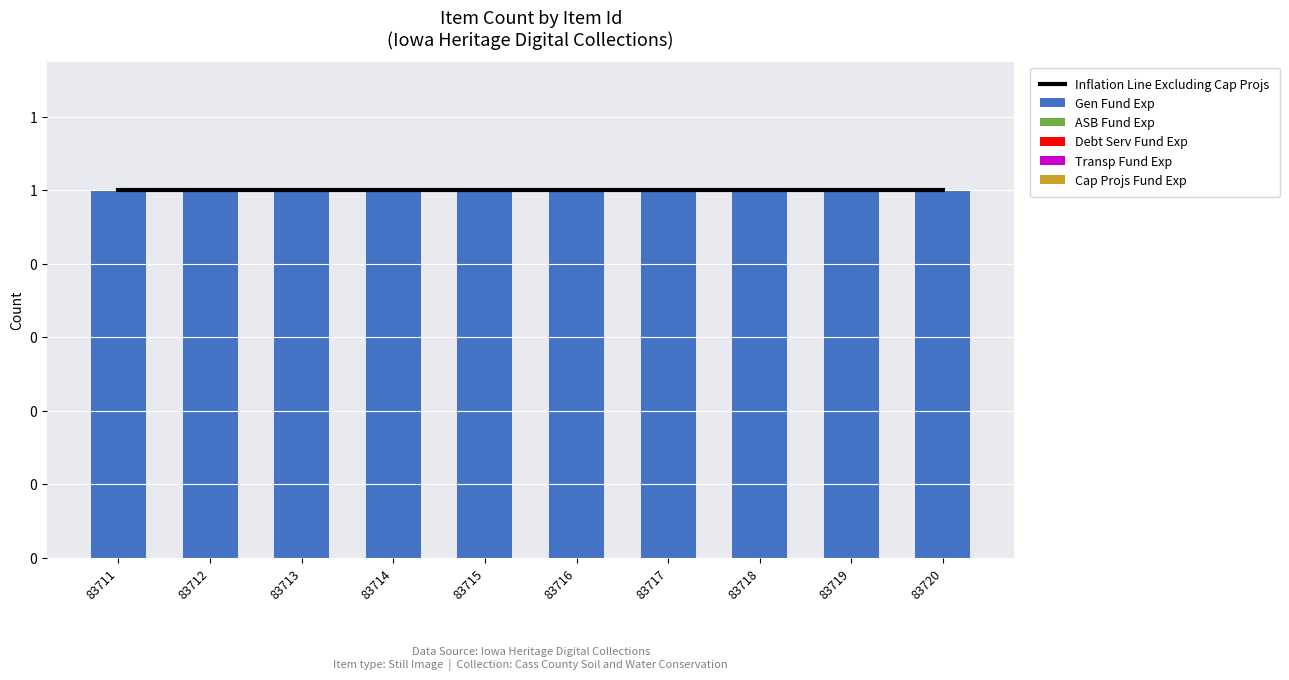

List the series in order of their peak value, lowest first.

ASB Fund Exp, Debt Serv Fund Exp, Transp Fund Exp, Cap Projs Fund Exp, Inflation Line Excluding Cap Projs, Gen Fund Exp